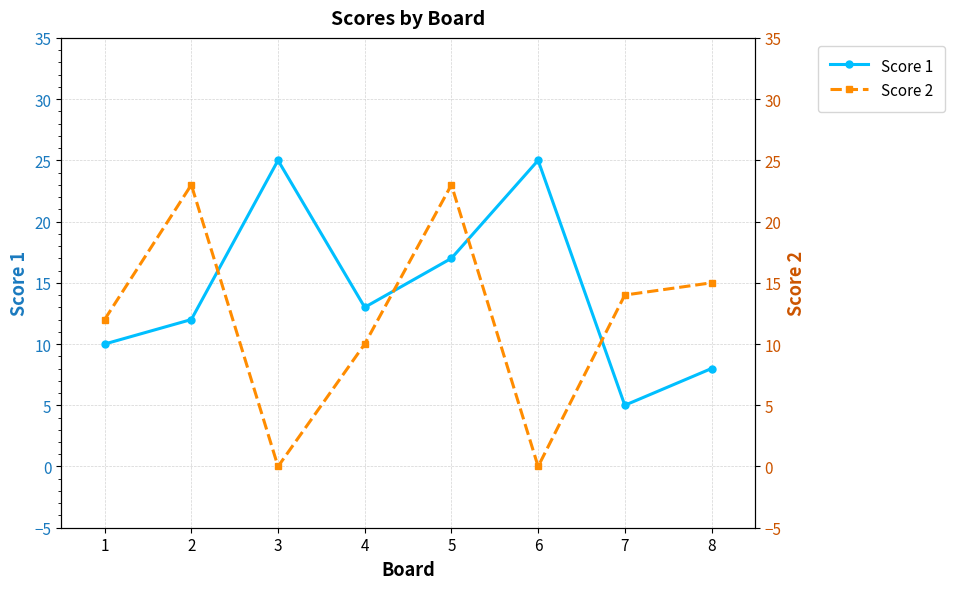

What is the average value of the Score 2 series?

12